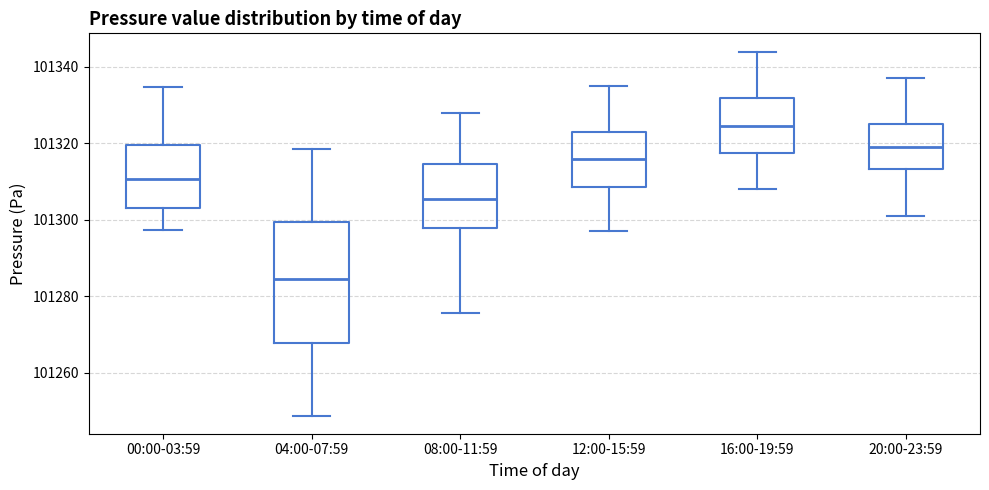

Which box is the tallest, from its lower edge to its upper edge?

04:00-07:59